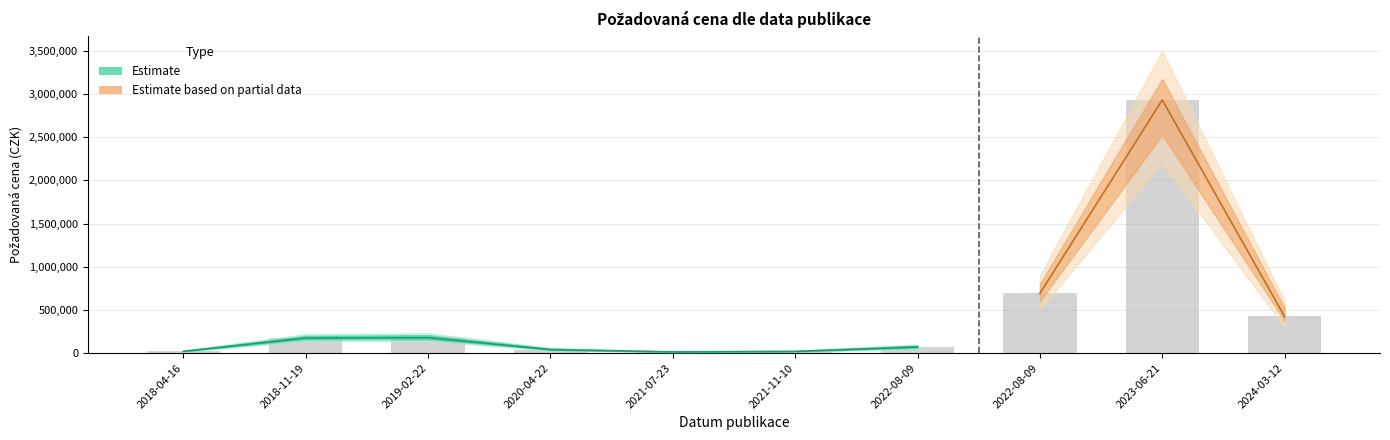

How many bars are there in total?

10